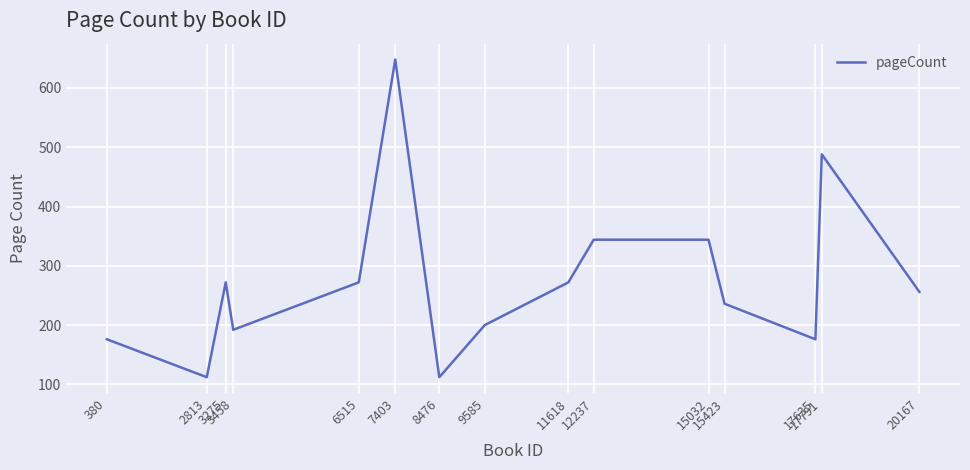

What is the greatest value displayed?

648